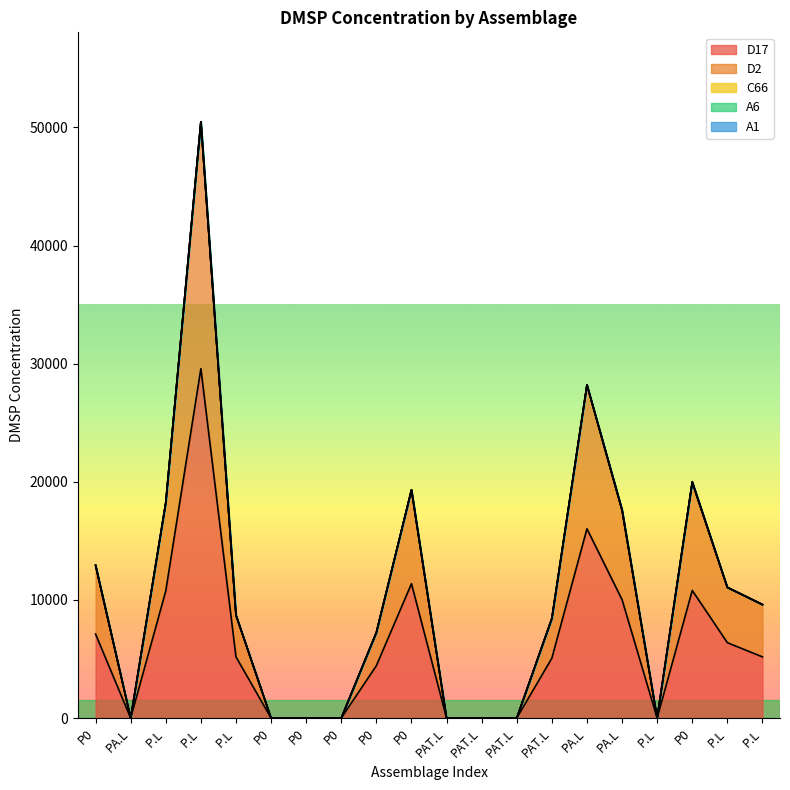

What are all the series names shown in the legend?

D17, D2, C66, A6, A1